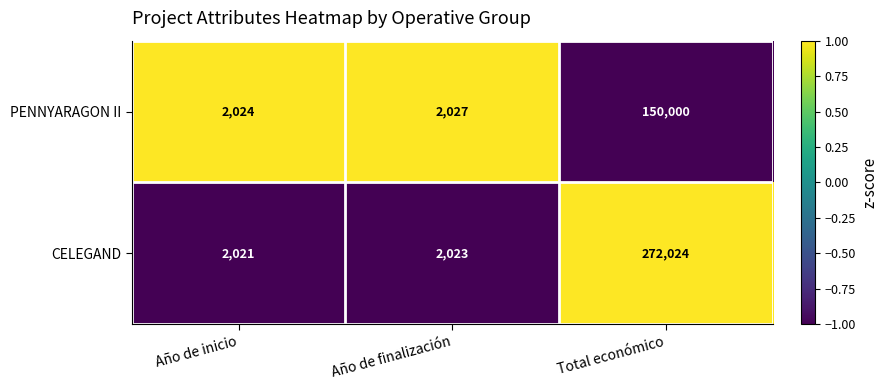

What is the greatest value displayed?

272024